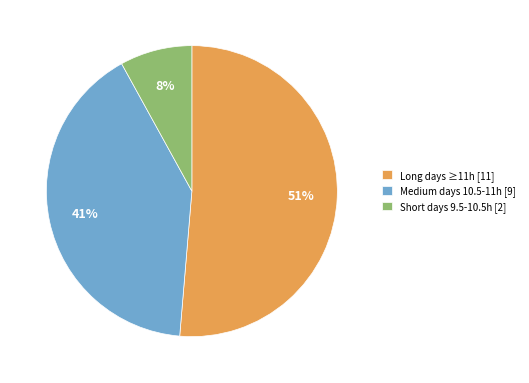

To the nearest percent, what is the average slice percentage?

33%